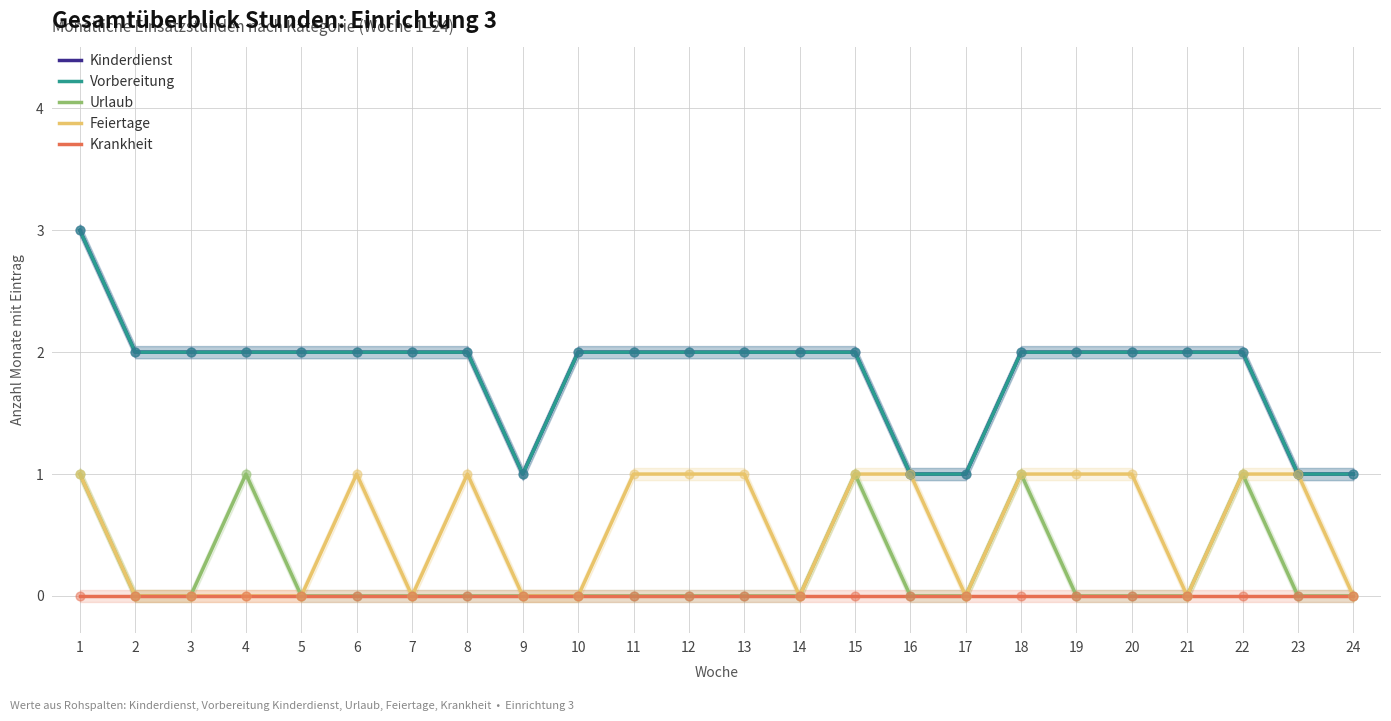

At how many categories does at least one series exceed 1?

19